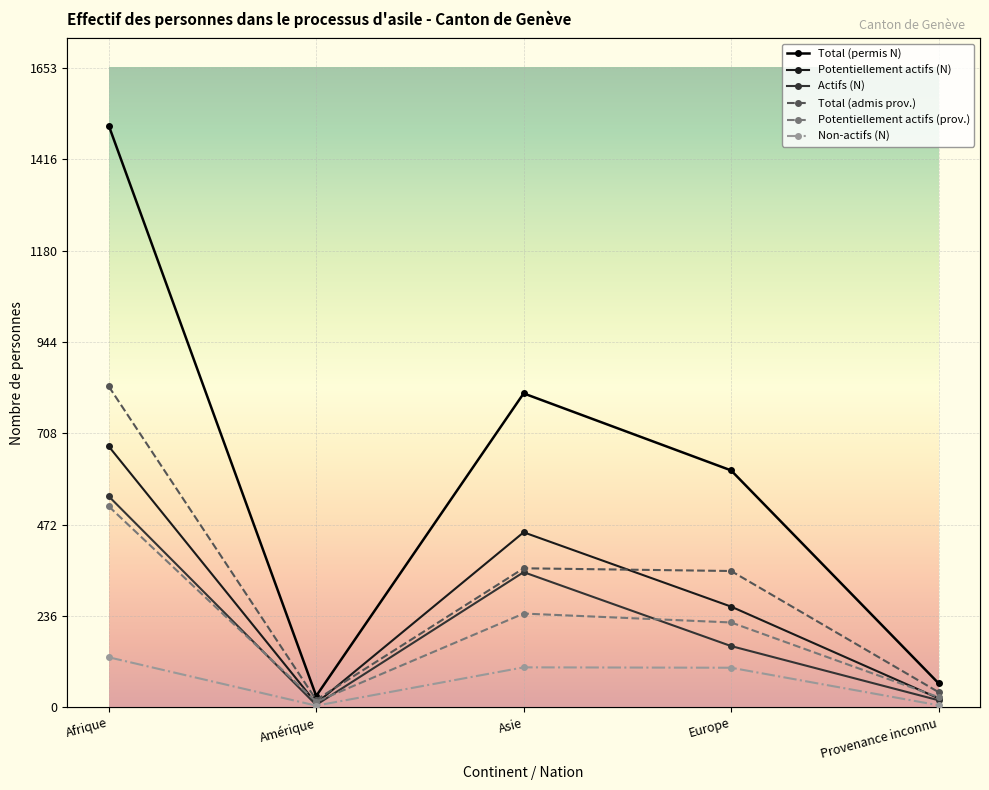

Where does the Non-actifs (N) series first go above 102?

Afrique